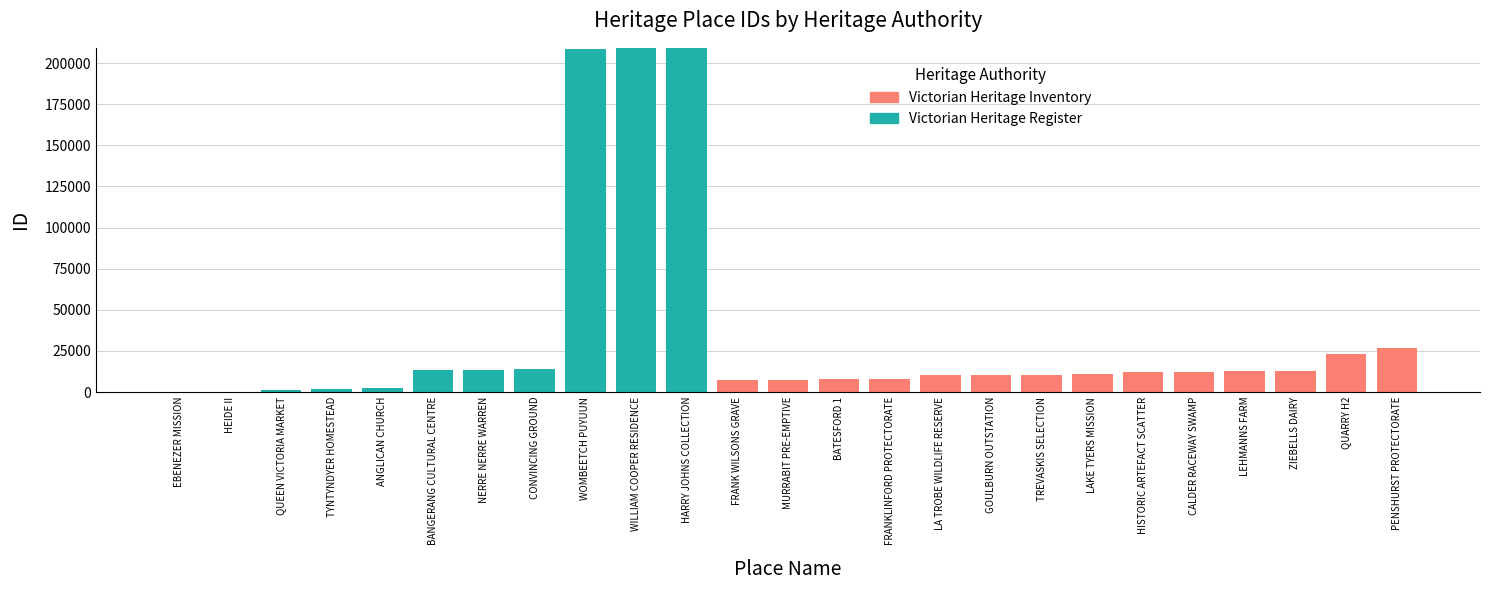

What is the sum of the Victorian Heritage Register values at GOULBURN OUTSTATION and QUEEN VICTORIA MARKET?

1211